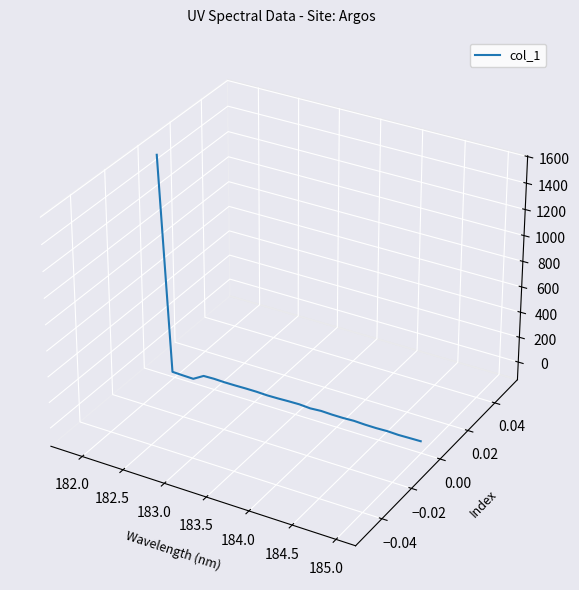

Is this an area chart (filled region under the line)?

No